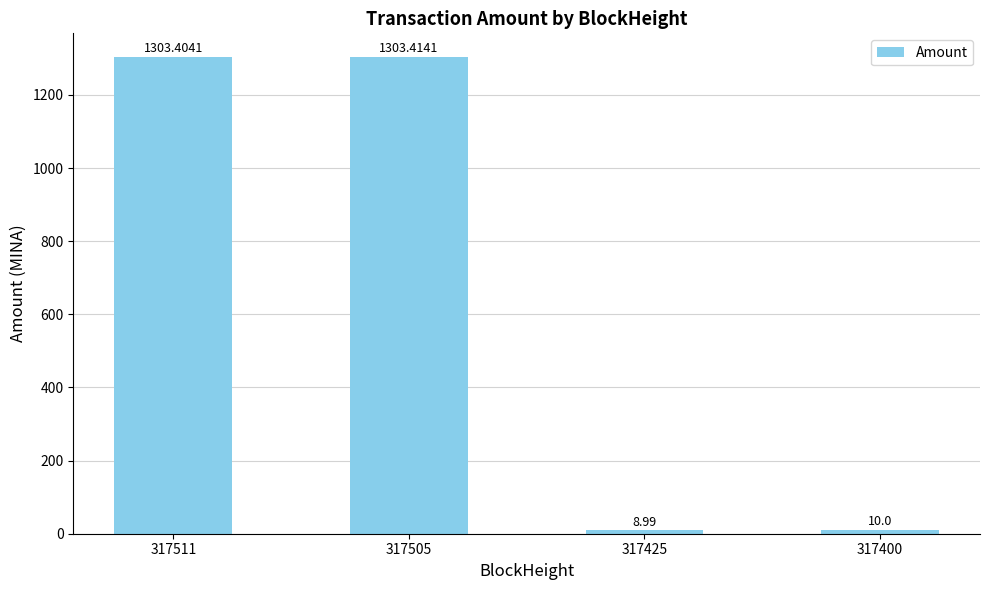

At which label does the data first exceed 1303?

317511